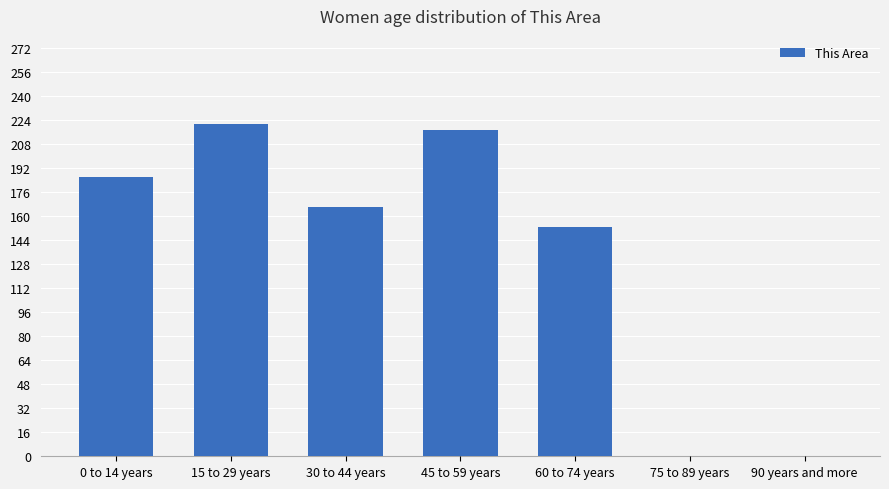

Are the bars horizontal?

No